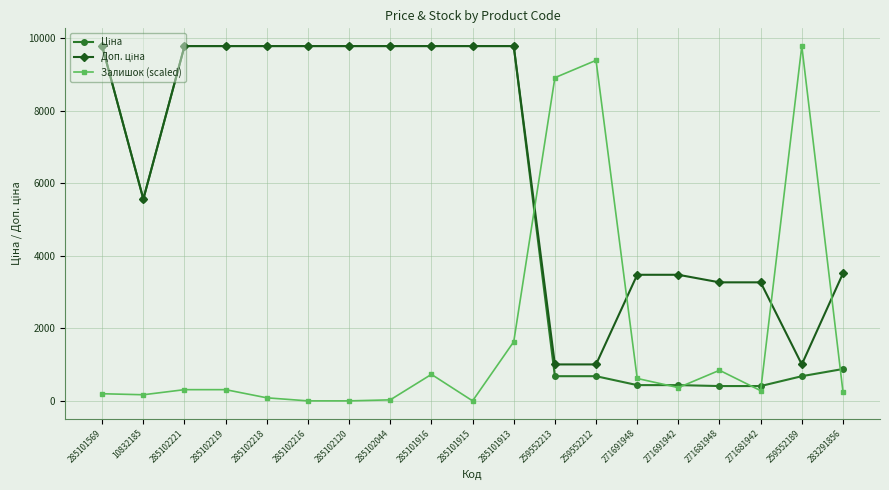

How many data points in Залишок (scaled) are above 308?

10